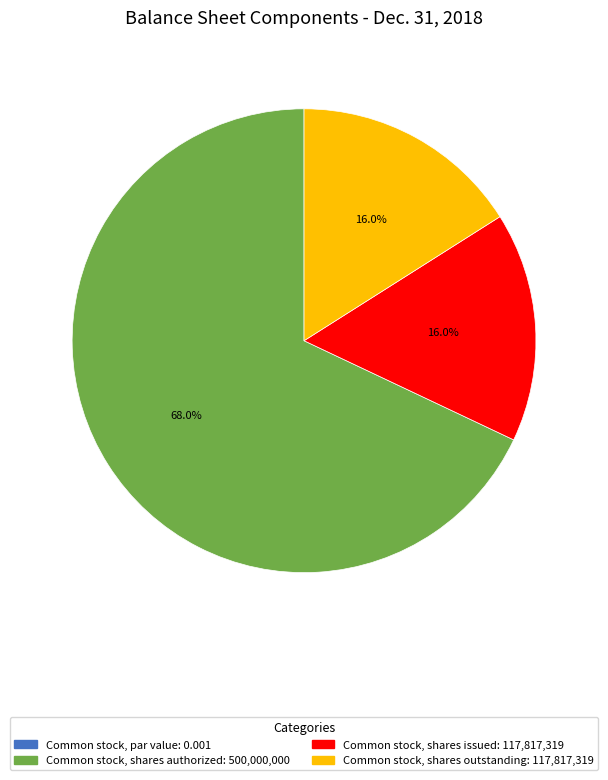

Which has a higher value, Common stock, shares outstanding or Common stock, shares authorized?

Common stock, shares authorized